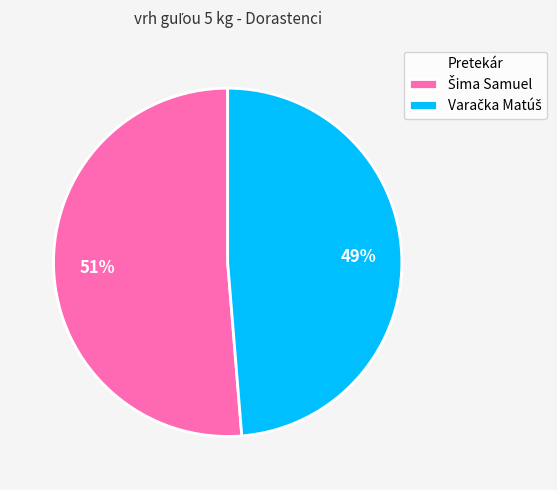

Is there a majority slice in this chart?

Yes